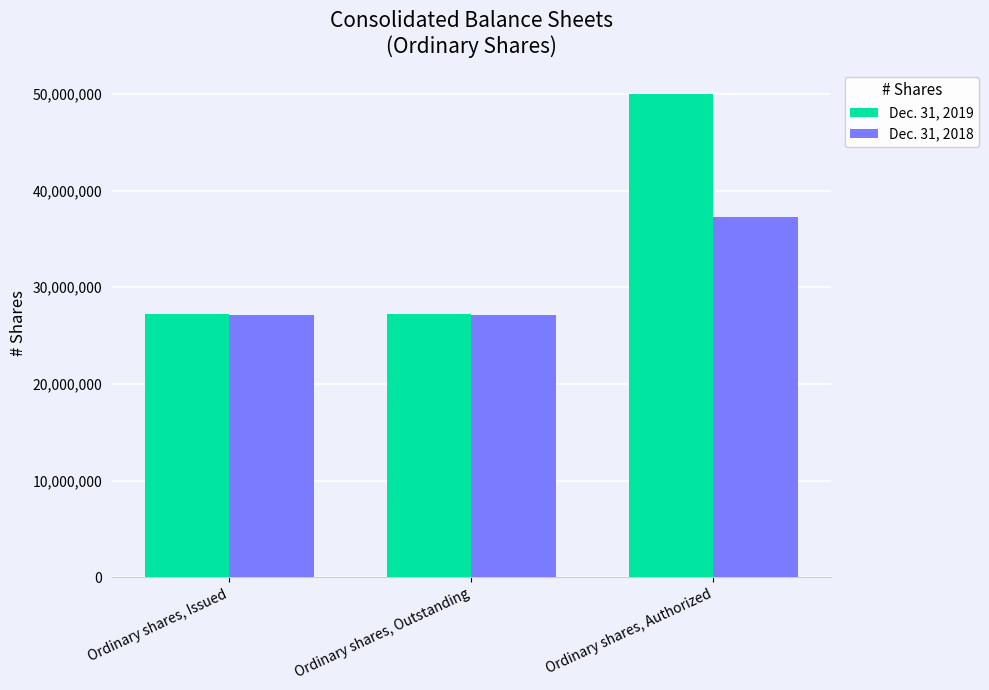

What is the label of the 3rd bar from the left?

Ordinary shares, Authorized